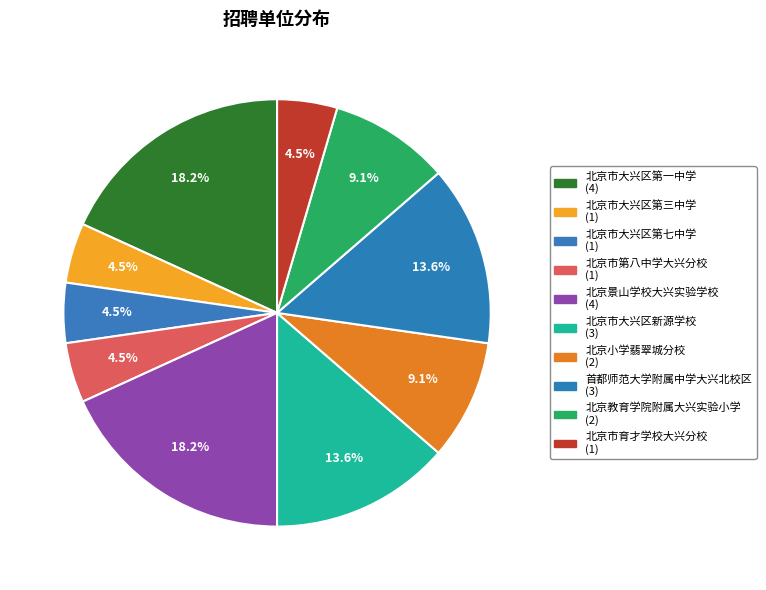

Count the number of slices in the pie.

10